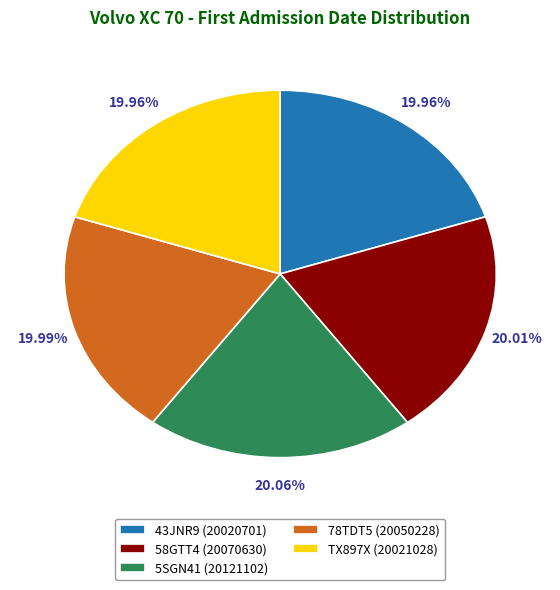

How many segments does this pie chart have?

5